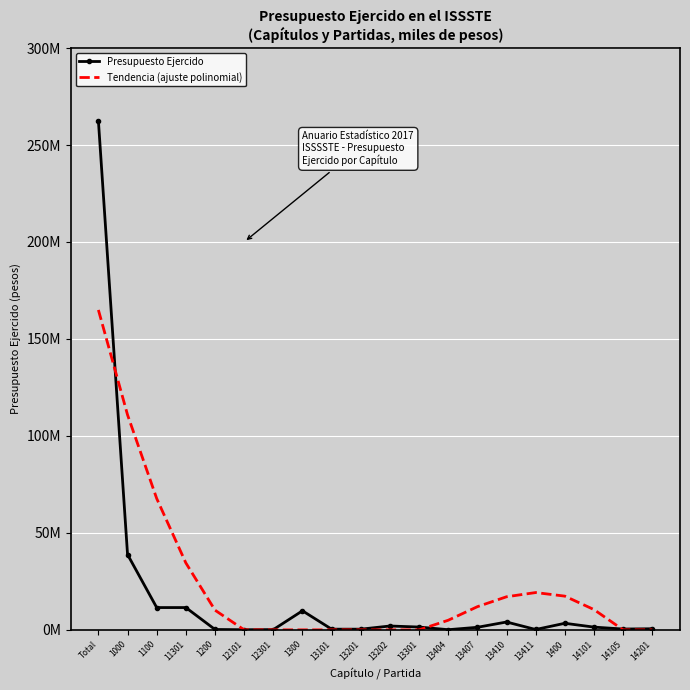

At 1100, list the series in order from smallest to largest.

Presupuesto Ejercido, Tendencia (ajuste polinomial)